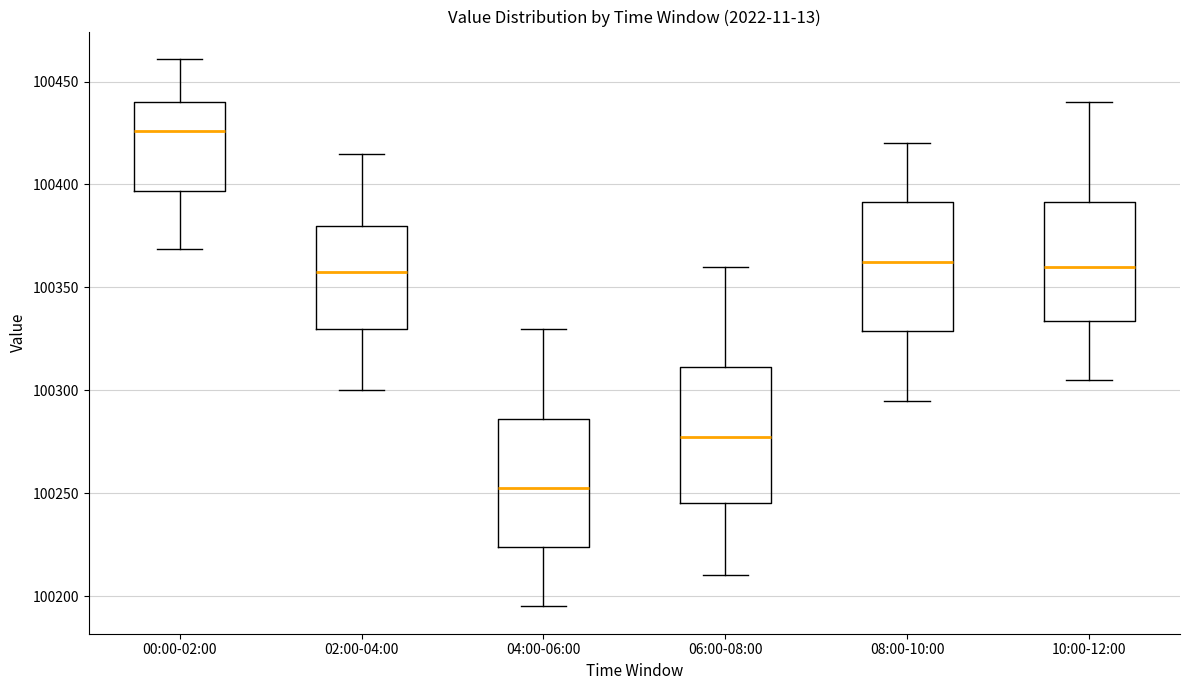

Reading left to right, read every box against the y-axis: the position of its median line, the range the box covers, and the ends of its whiskers. The values are not printed on the chart, so give them approximately, as read against the axis.

00:00-02:00: median 100425, box 100395 to 100440, whiskers 100370 to 100460
02:00-04:00: median 100360, box 100330 to 100380, whiskers 100300 to 100415
04:00-06:00: median 100255, box 100225 to 100285, whiskers 100195 to 100330
06:00-08:00: median 100280, box 100245 to 100310, whiskers 100210 to 100360
08:00-10:00: median 100365, box 100330 to 100390, whiskers 100295 to 100420
10:00-12:00: median 100360, box 100335 to 100390, whiskers 100305 to 100440